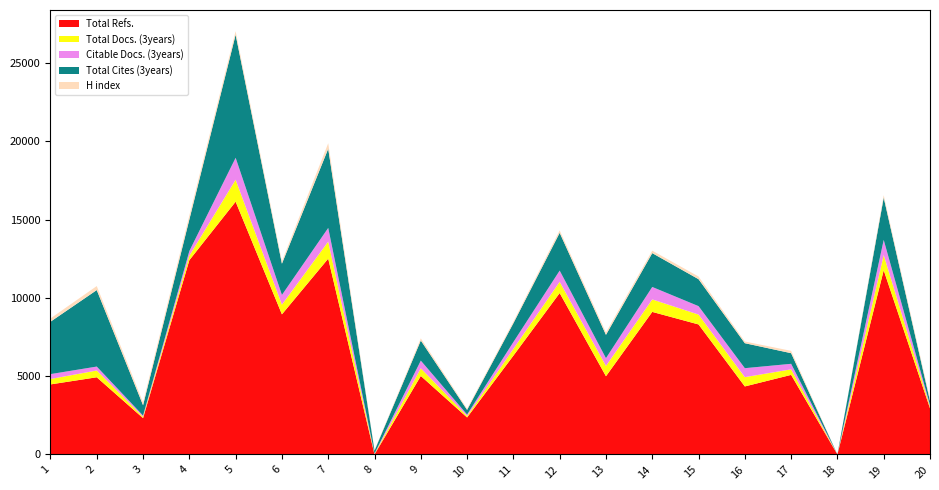

Reading left to right, extract all data points from this chart.

Total Refs.: 4476	4932	2322	12414	16152	8953	12513	0	5016	2365	6314	10312	4998	9109	8308	4347	5084	0	11772	2947
Total Docs. (3years): 346	432	83	293	1403	620	1088	28	491	93	434	721	660	797	631	593	355	0	972	111
Citable Docs. (3years): 312	252	78	290	1403	620	873	28	489	93	433	716	496	797	539	573	353	0	966	104
Total Cites (3years): 3348	4889	664	2017	7865	1998	5060	185	1286	298	1204	2413	1490	2162	1722	1597	680	0	2702	257
H index: 210	256	182	254	225	148	353	23	137	77	102	155	150	157	171	107	149	0	156	118